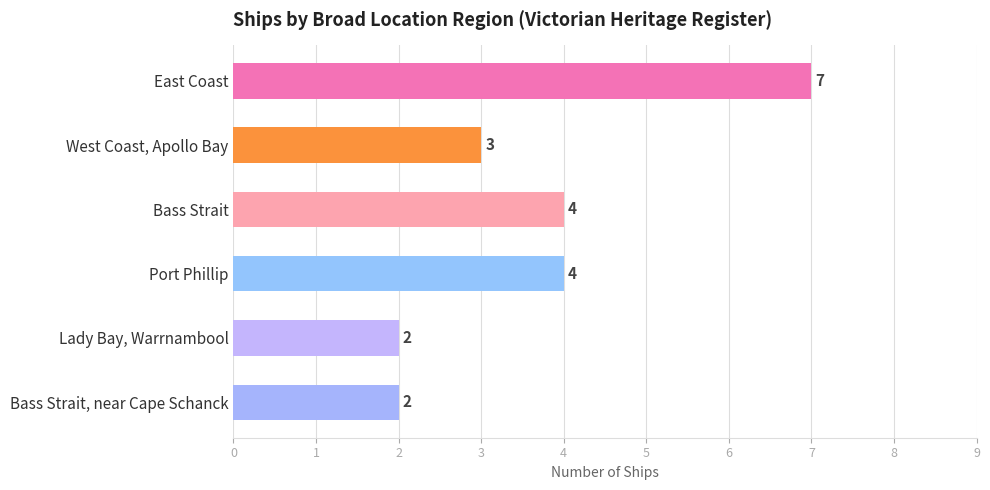

Count the number of data series in this chart.

1